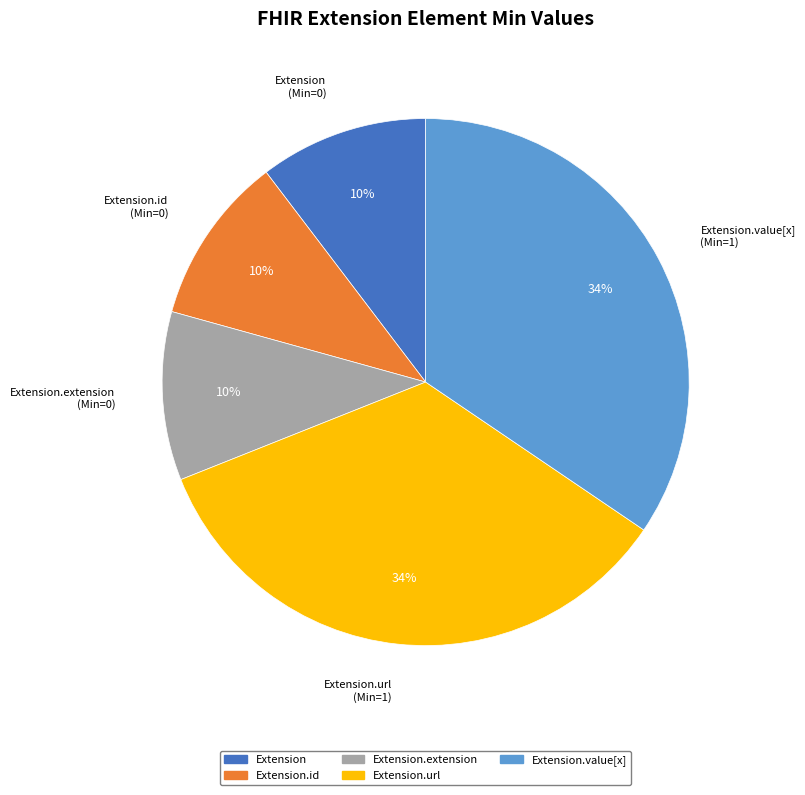

How many segments does this pie chart have?

5